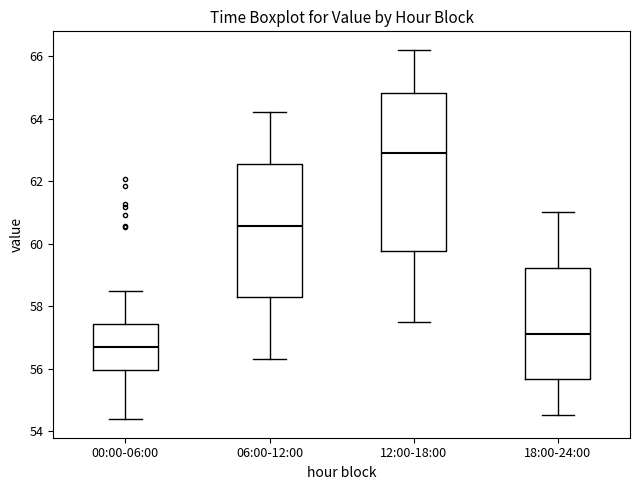

Reading left to right, read every box against the y-axis: the position of its median line, the range the box covers, and the ends of its whiskers. The values are not printed on the chart, so give them approximately, as read against the axis.

00:00-06:00: median 56.6, box 56.0 to 57.4, whiskers 54.4 to 58.4
06:00-12:00: median 60.6, box 58.2 to 62.6, whiskers 56.4 to 64.2
12:00-18:00: median 63.0, box 59.8 to 64.8, whiskers 57.6 to 66.2
18:00-24:00: median 57.2, box 55.6 to 59.2, whiskers 54.6 to 61.0